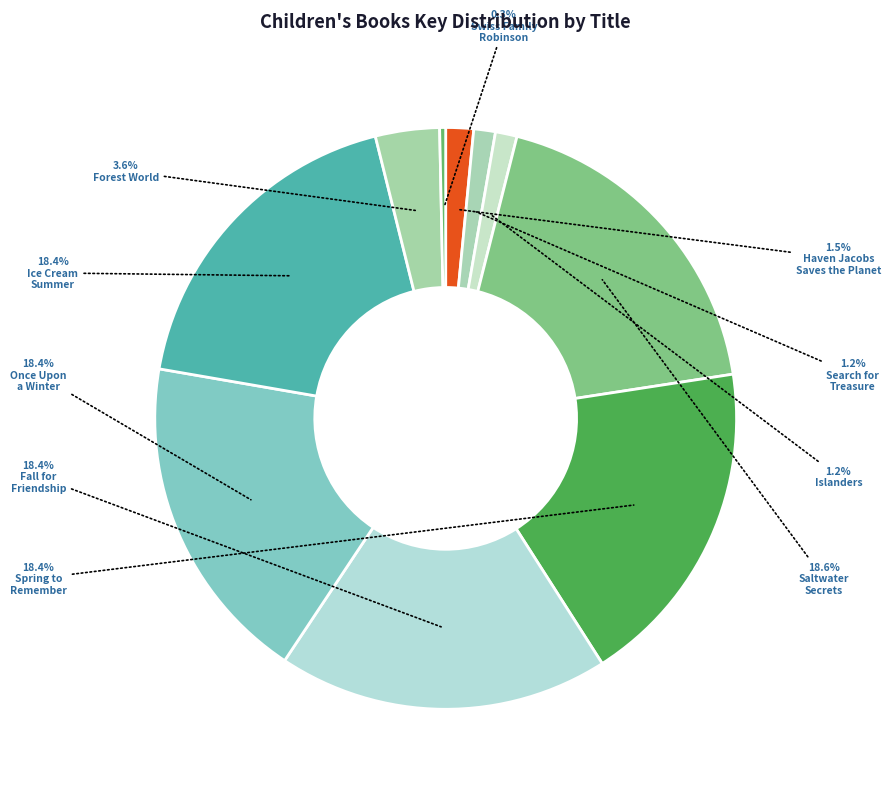

Count the number of slices in the pie.

10